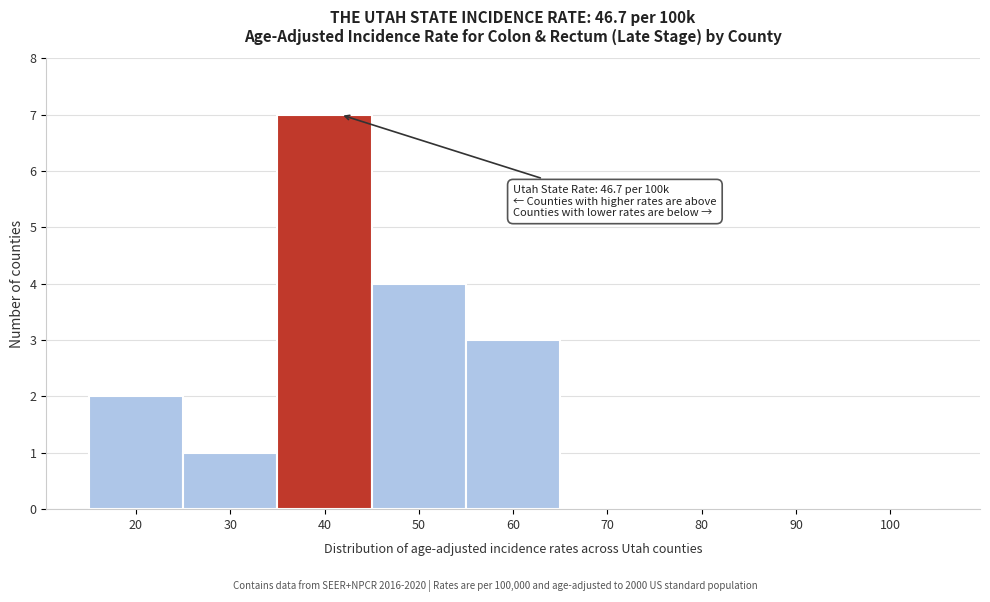

Reading left to right, list all the values displayed in this chart.

20=2	30=1	40=7	50=4	60=3	70=0	80=0	90=0	100=0